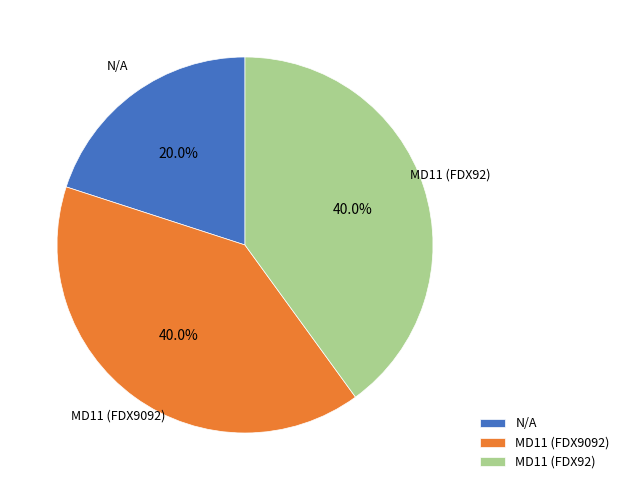

Which category has the smallest portion of the pie?

N/A